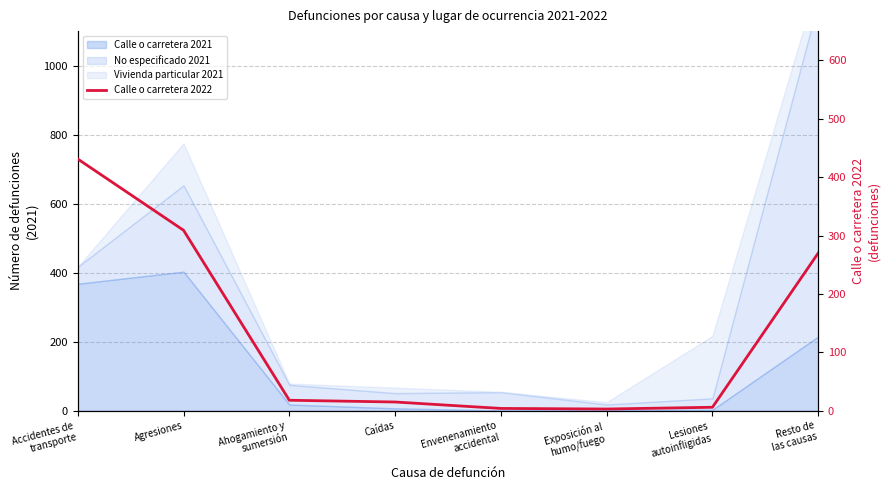

How many categories are shown in the chart?

8